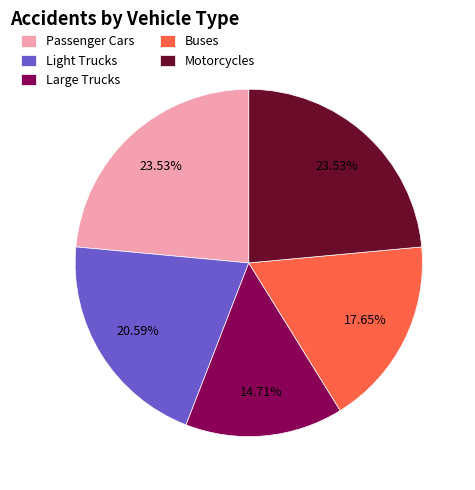

What is the ratio of the value at Buses to the value at Light Trucks?

0.9